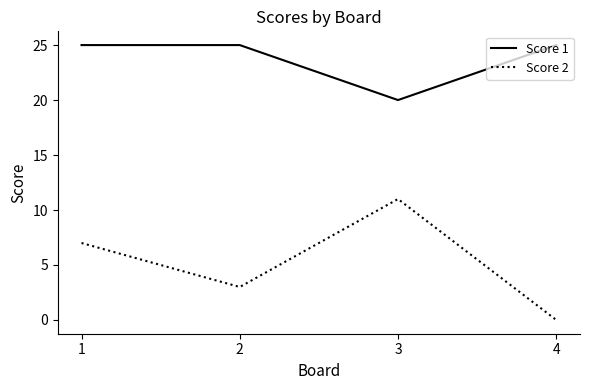

Rank the series by their average value, from highest to lowest.

Score 1, Score 2